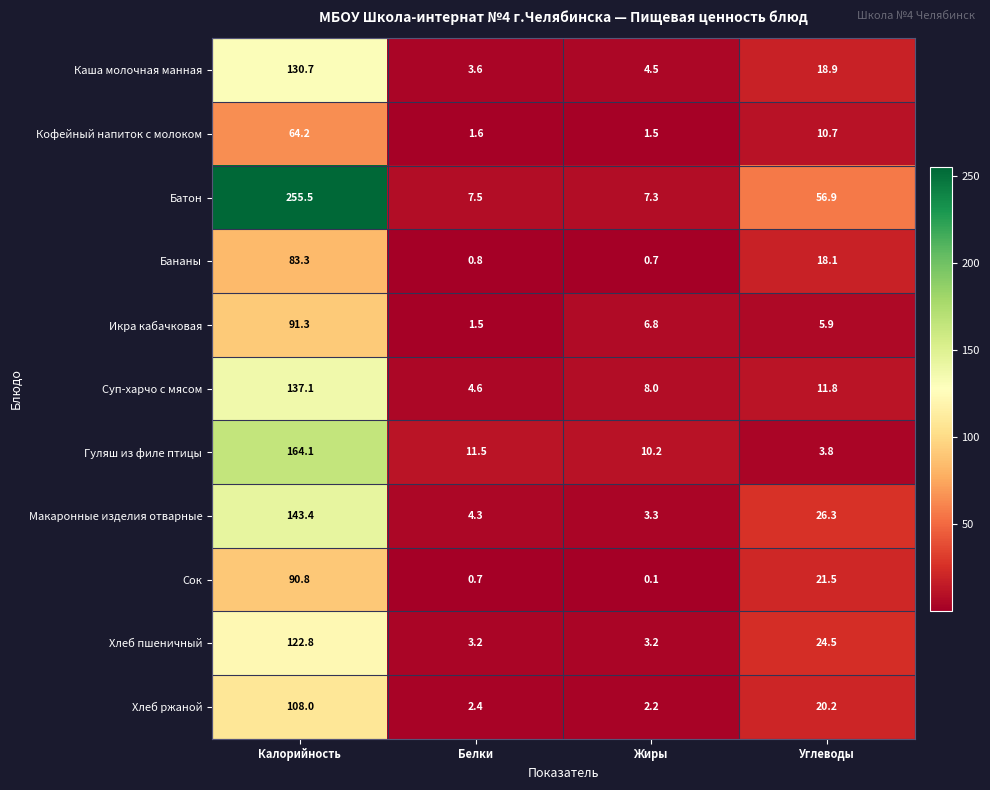

At which label is Хлеб ржаной closest to 55?

Углеводы